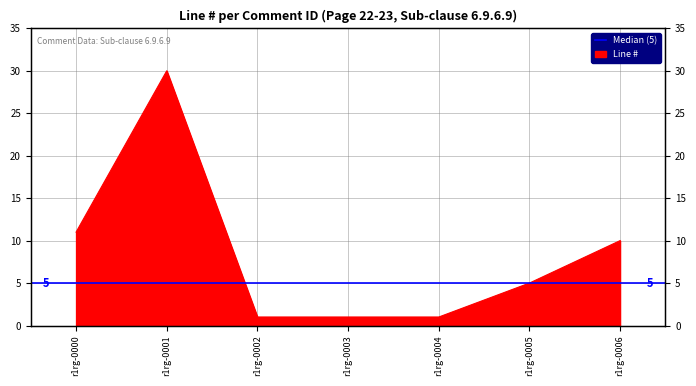

What is the sum of the values at r1rg-0000 and r1rg-0006?

21